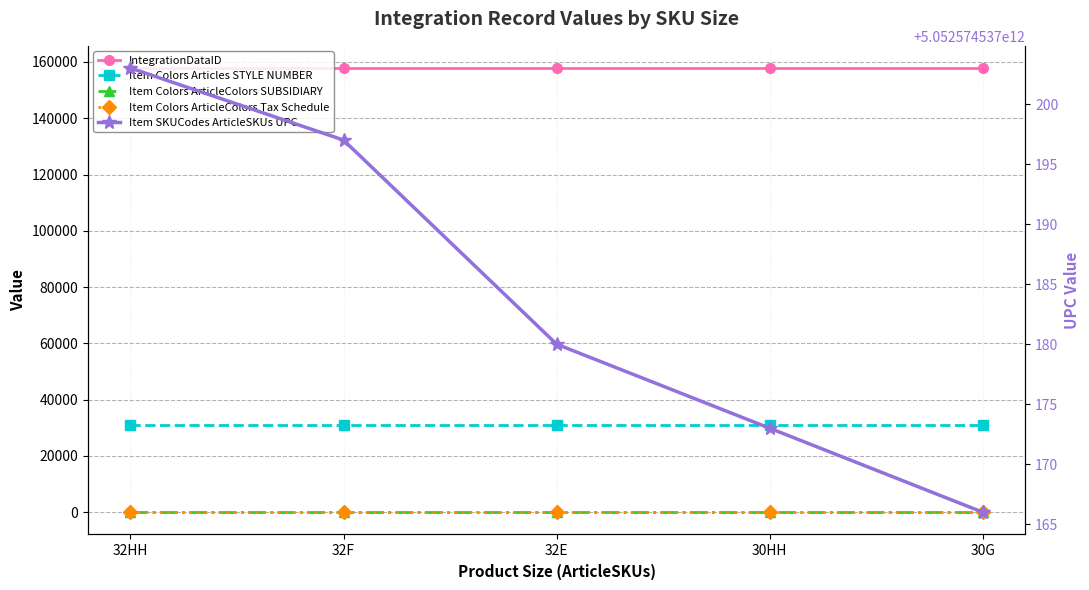

How many series are shown in this chart?

5